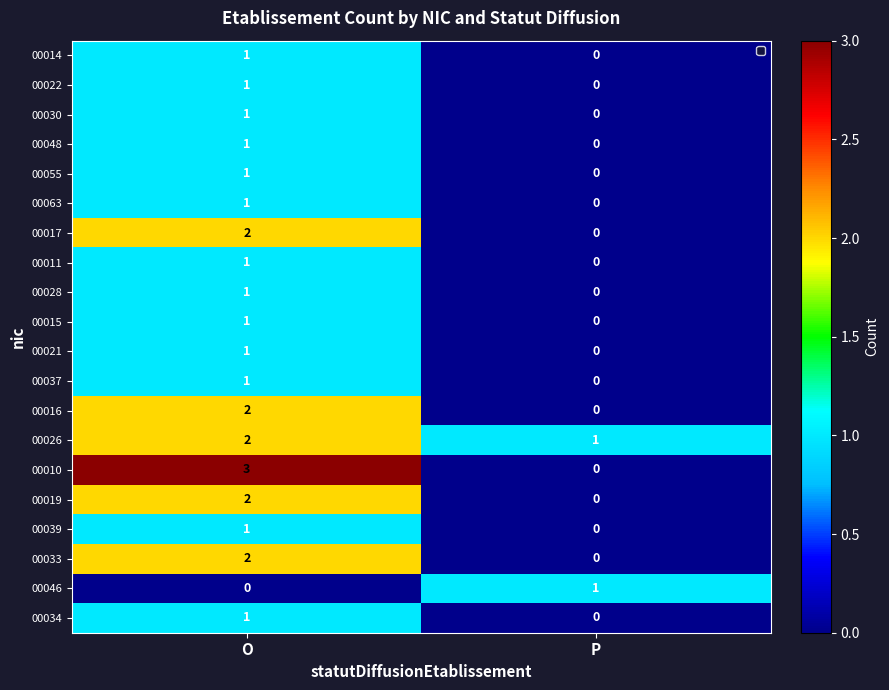

List the labels in order of 00010 value, largest first.

O, P